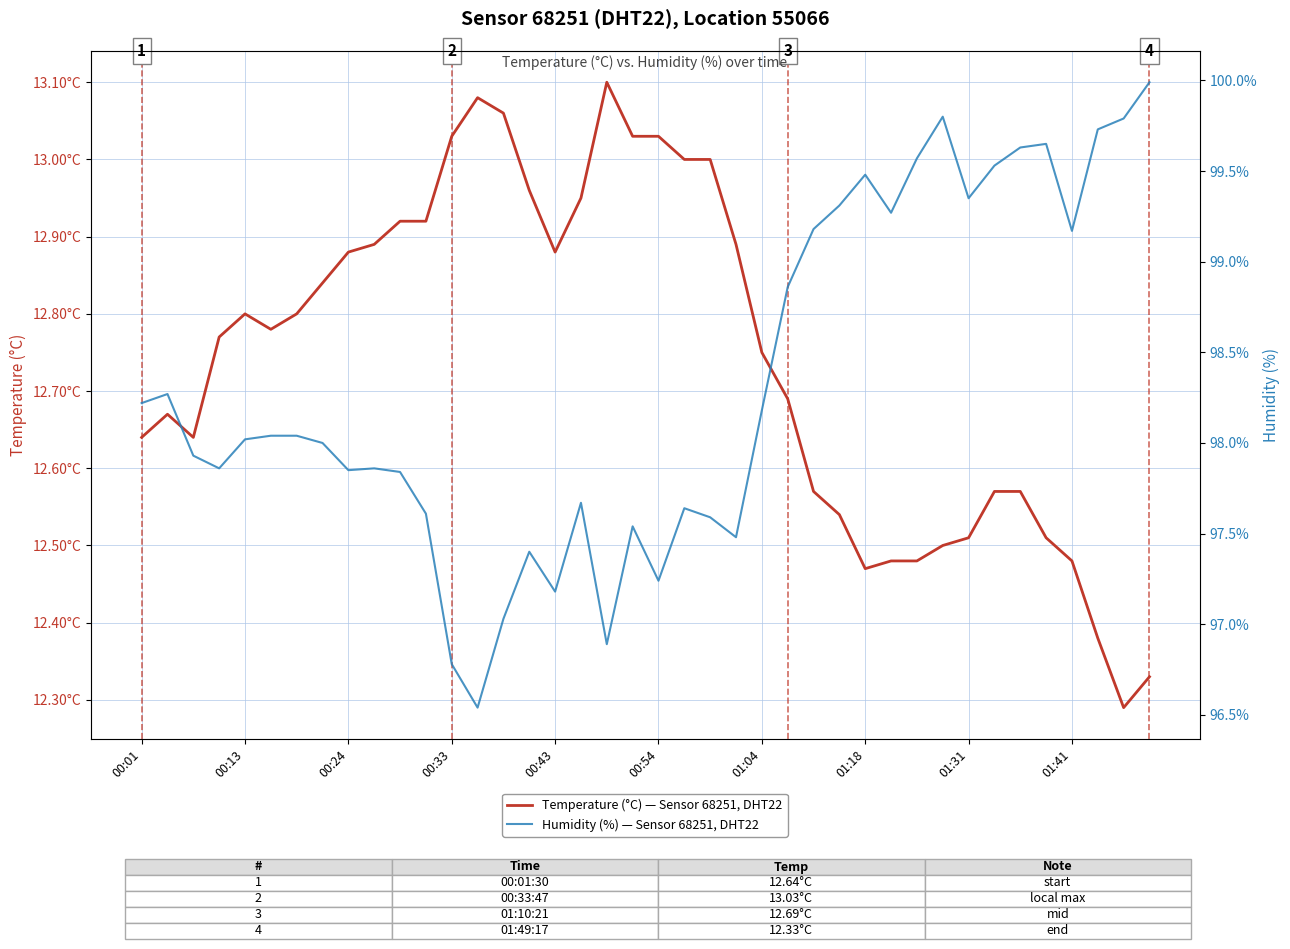

Reading right to left, transcribe all the data shown in this chart.

Temperature (°C) — Sensor 68251, DHT22: 12.3	12.3	12.4	12.5	12.5	12.6	12.6	12.5	12.5	12.5	12.5	12.5	12.5	12.6	12.7	12.8	12.9	13.0	13.0	13.0	13.0	13.1	12.9	12.9	13.0	13.1	13.1	13.0	12.9	12.9	12.9	12.9	12.8	12.8	12.8	12.8	12.8	12.6	12.7	12.6
Humidity (%) — Sensor 68251, DHT22: 100.0	99.8	99.7	99.2	99.7	99.6	99.5	99.3	99.8	99.6	99.3	99.5	99.3	99.2	98.9	98.2	97.5	97.6	97.6	97.2	97.5	96.9	97.7	97.2	97.4	97.0	96.5	96.8	97.6	97.8	97.9	97.8	98.0	98.0	98.0	98.0	97.9	97.9	98.3	98.2